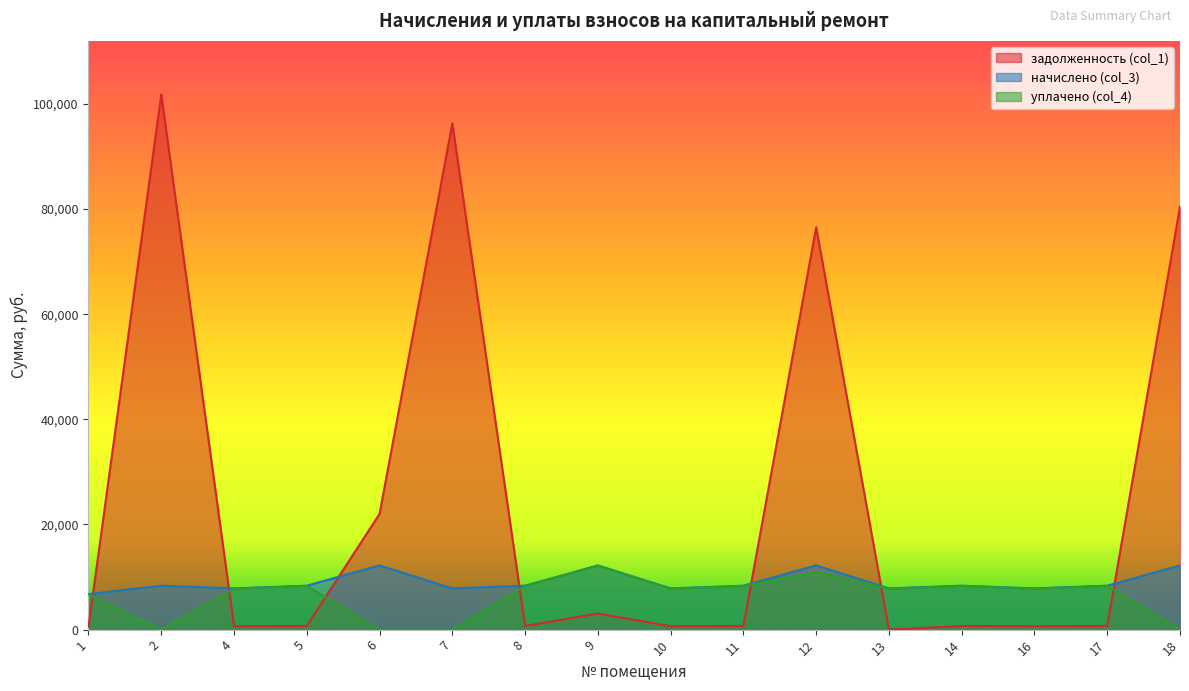

Read the начислено (col_3) value at 8.

8358.0